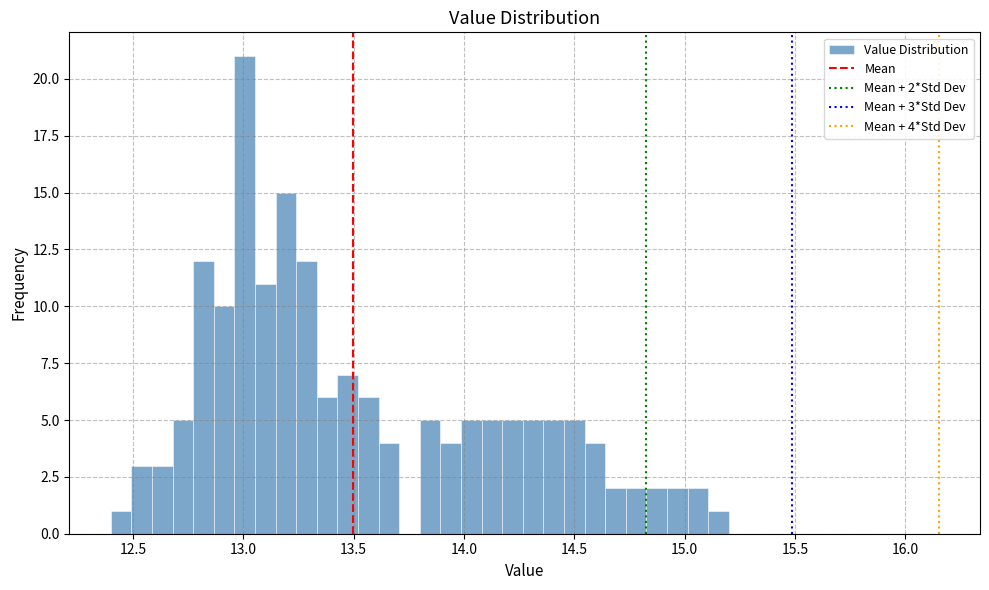

Around what value on the x-axis is the tallest bar? Give the approximate position of its centre, as read against the axis.

13.00